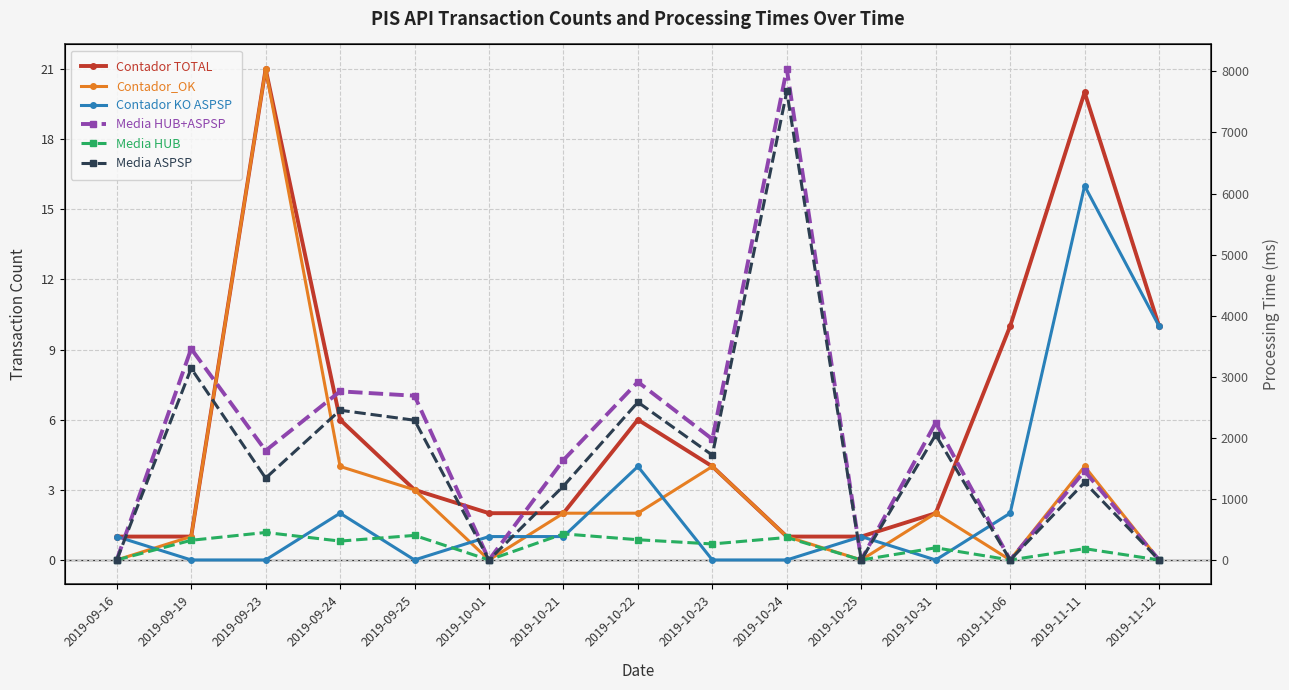

How many intersections are there between Contador KO ASPSP and Contador_OK?

8